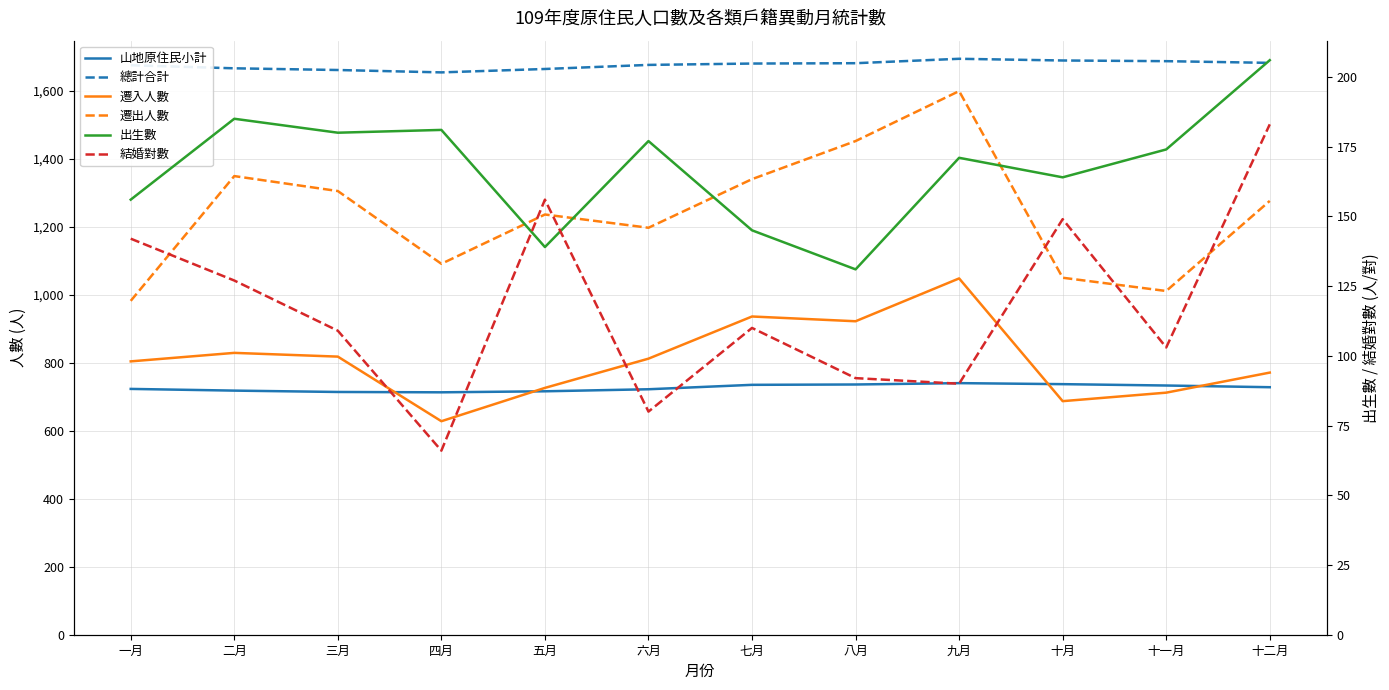

The 出生數 series shows 294 at 三月. True or false?

False